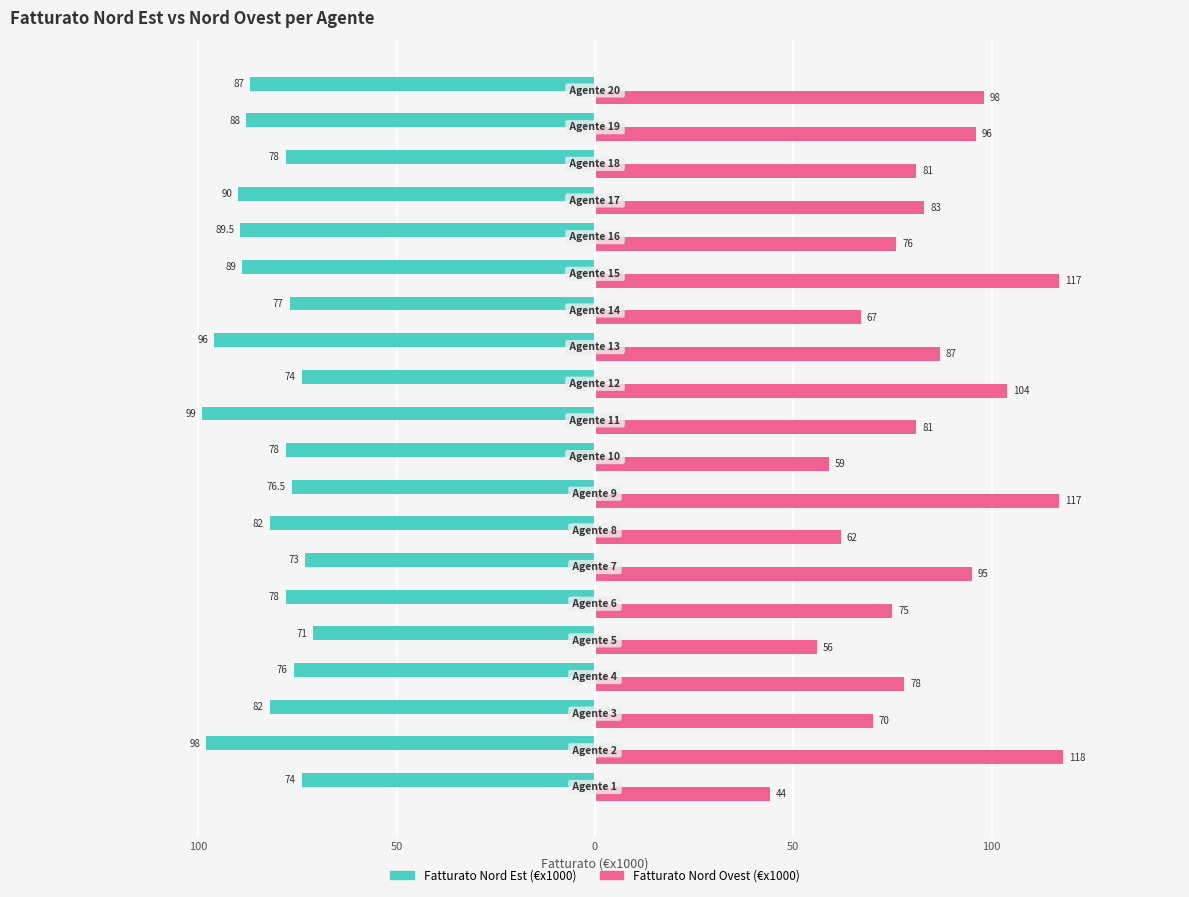

What are all the series names shown in the legend?

Fatturato Nord Est (€x1000), Fatturato Nord Ovest (€x1000)